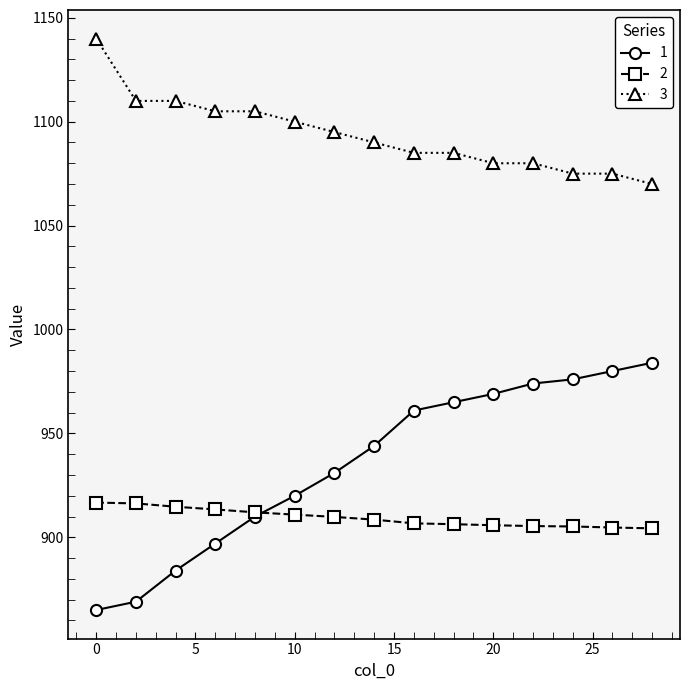

What is the value of the 3 point at the 1st from the left?

1140.0